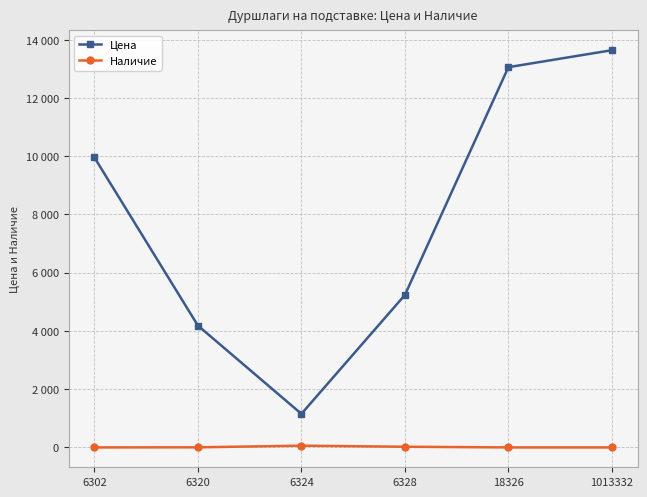

What is the difference between the maximum and second lowest values in the Цена series?

9458